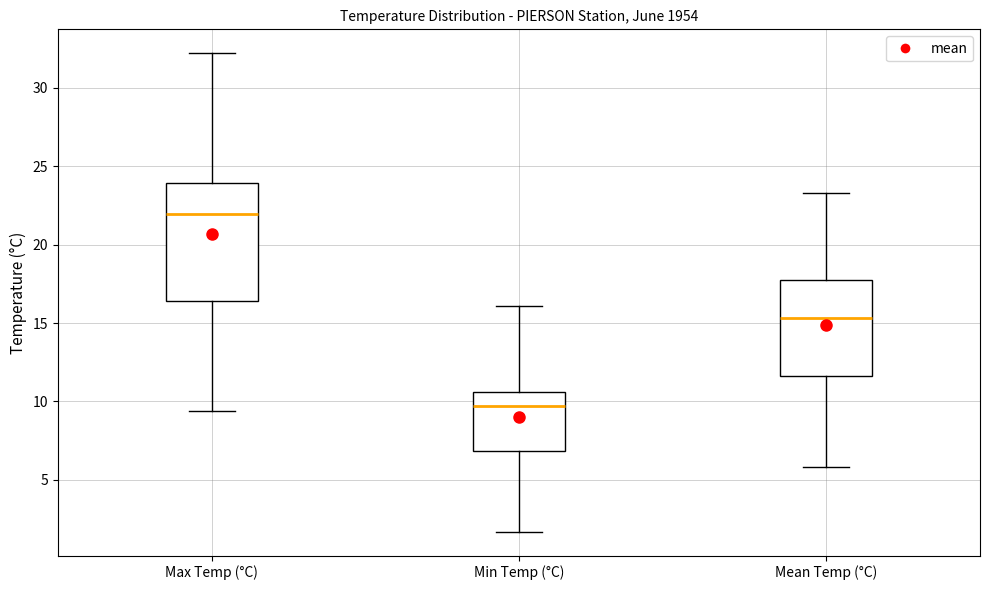

Reading left to right, transcribe this box plot: for each box, give where its median line is, the range the box spans, and where its two whiskers end, as read against the y-axis. The values are not printed on the chart, so give them approximately, as read against the axis.

Max Temp (°C): median 22.0, box 16.5 to 24.0, whiskers 9.5 to 32.0
Min Temp (°C): median 9.5, box 7.0 to 10.5, whiskers 1.5 to 16.0
Mean Temp (°C): median 15.5, box 11.5 to 17.5, whiskers 6.0 to 23.5